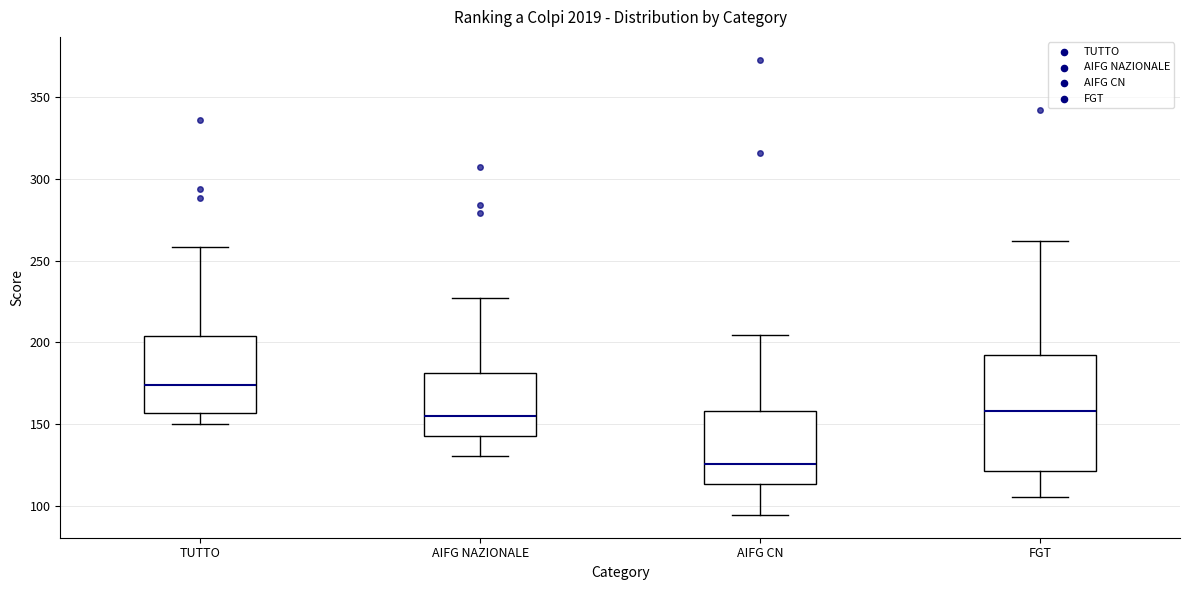

Which box is the tallest, from its lower edge to its upper edge?

FGT